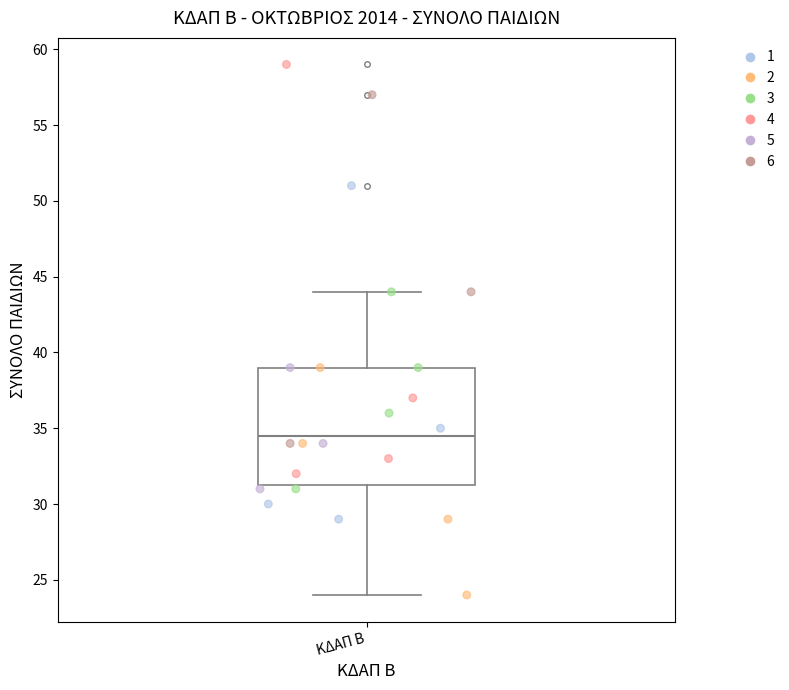

Read this box plot against the y-axis: the position of the median line, the range covered by the box, and the ends of both whiskers. The values are not printed on the chart, so give them approximately, as read against the axis.

median 34.5, box 31.5 to 39.0, whiskers 24.0 to 44.0